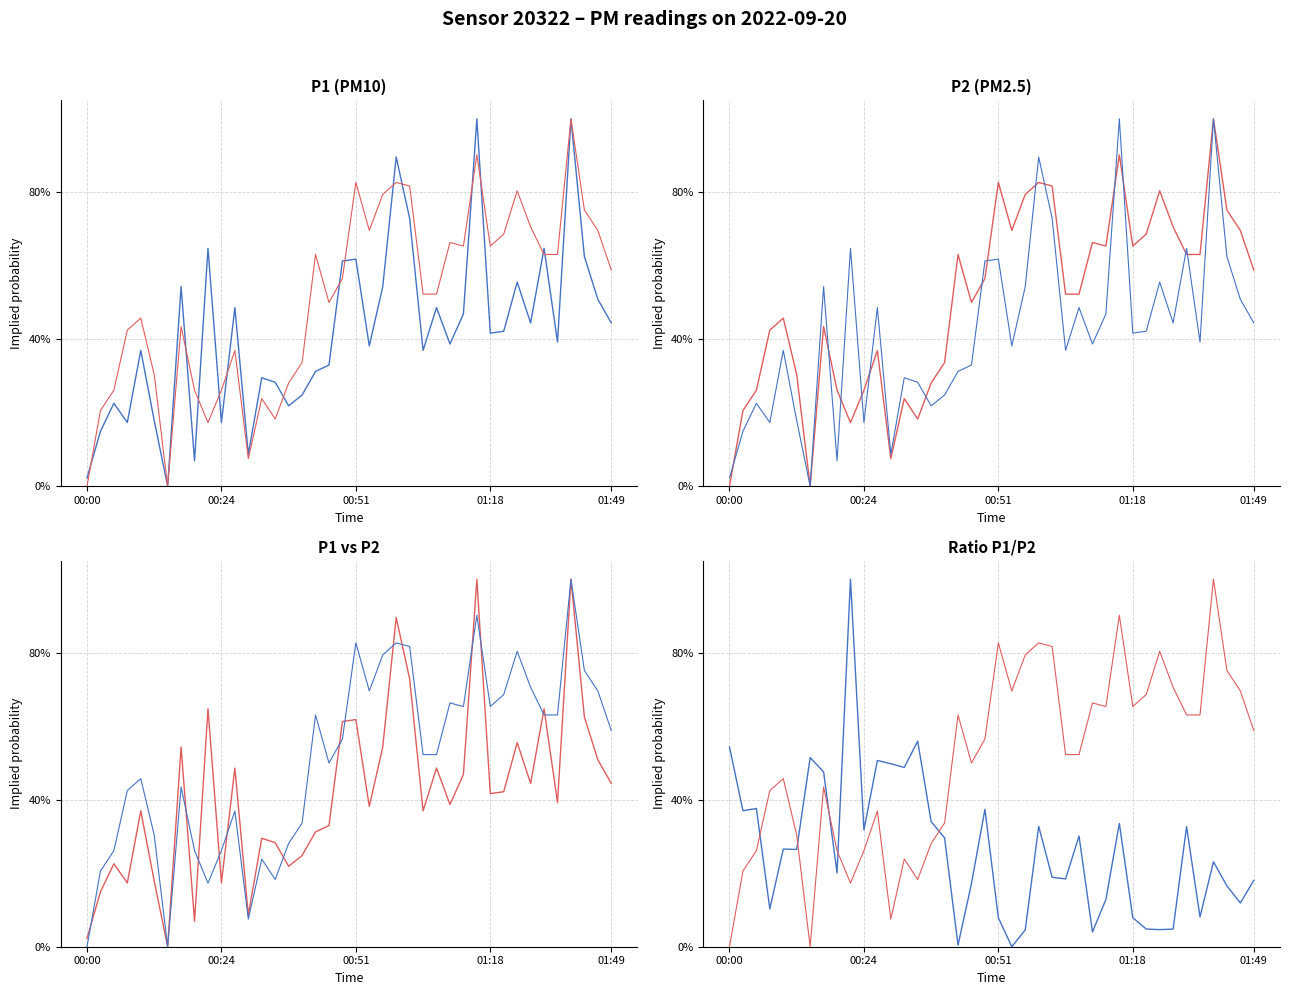

Which category has the lowest value in the P2 series?

00:00